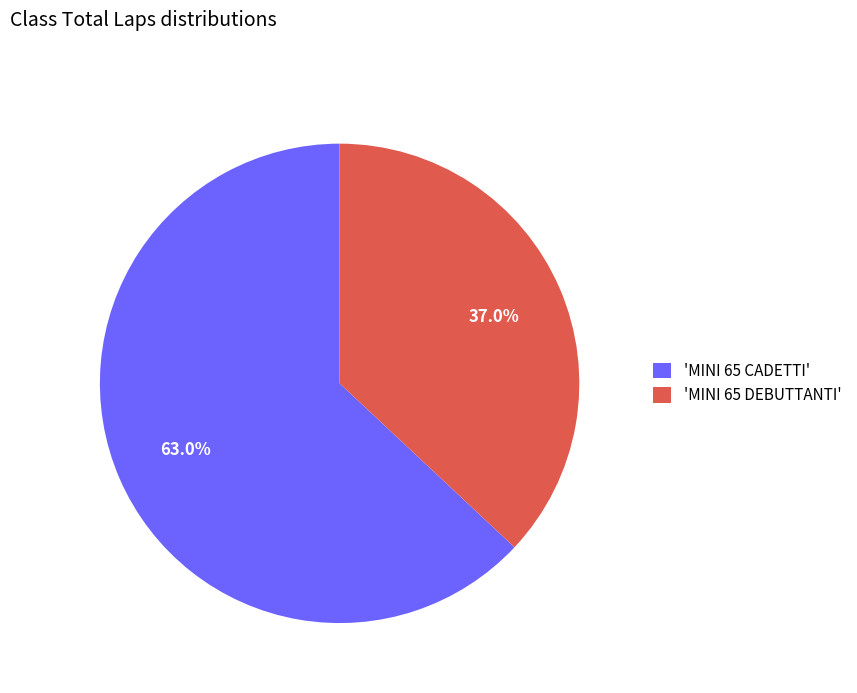

What is the majority slice?

'MINI 65 CADETTI'